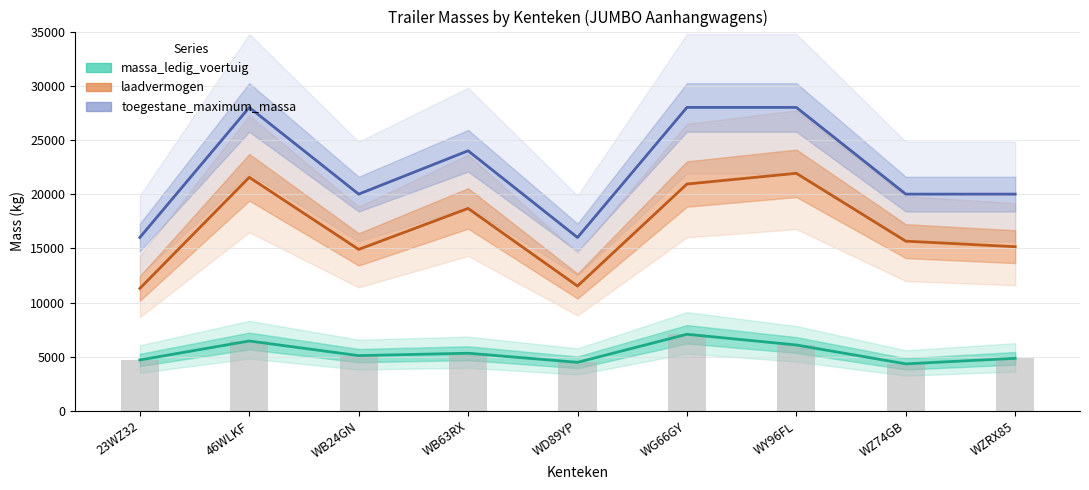

At which label does toegestane_maximum_massa first exceed 20000?

46WLKF